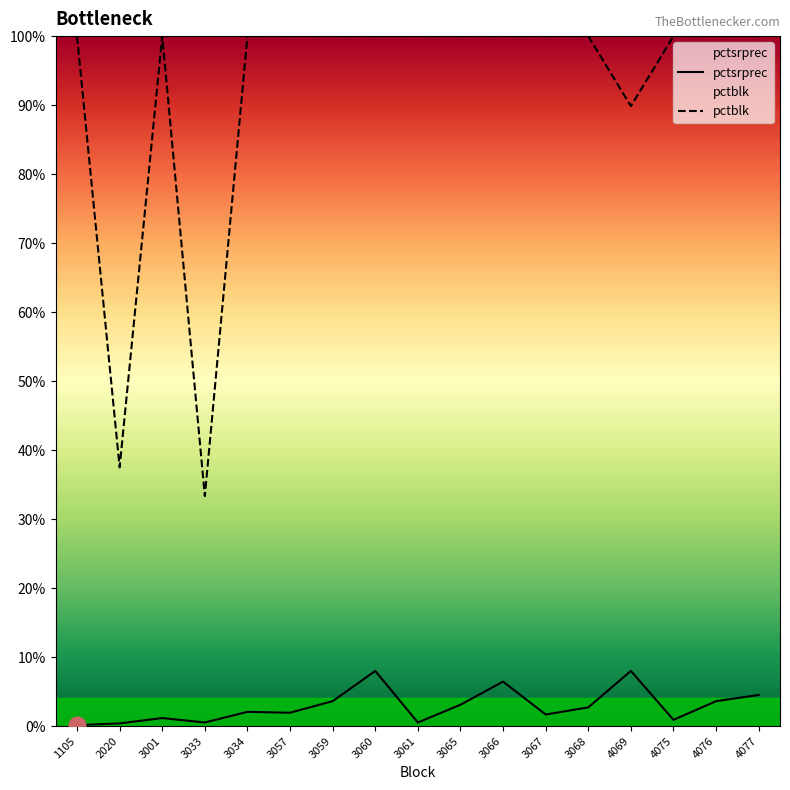

What is the approximate value of pctblk at 4069?

89.9